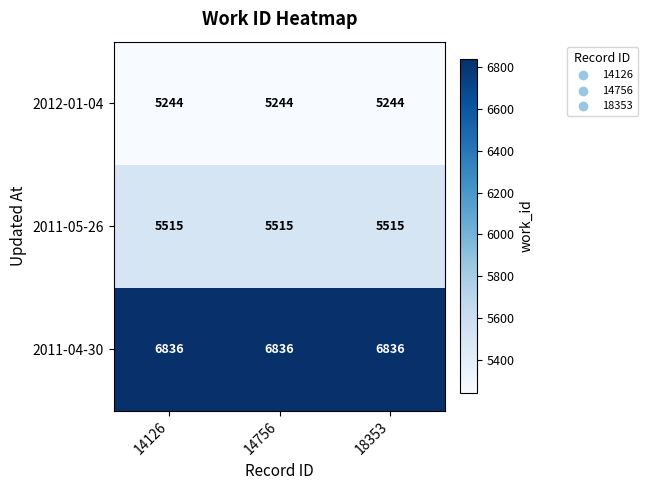

What is the maximum value shown in the chart?

6836